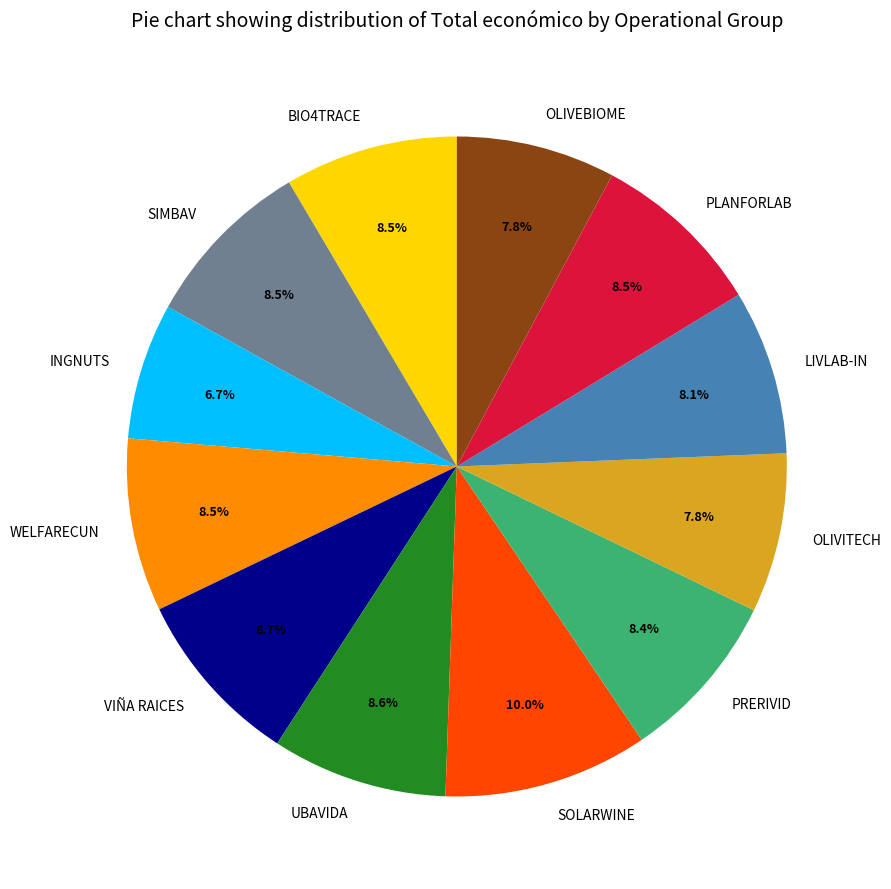

Is PRERIVID the majority of the pie?

No